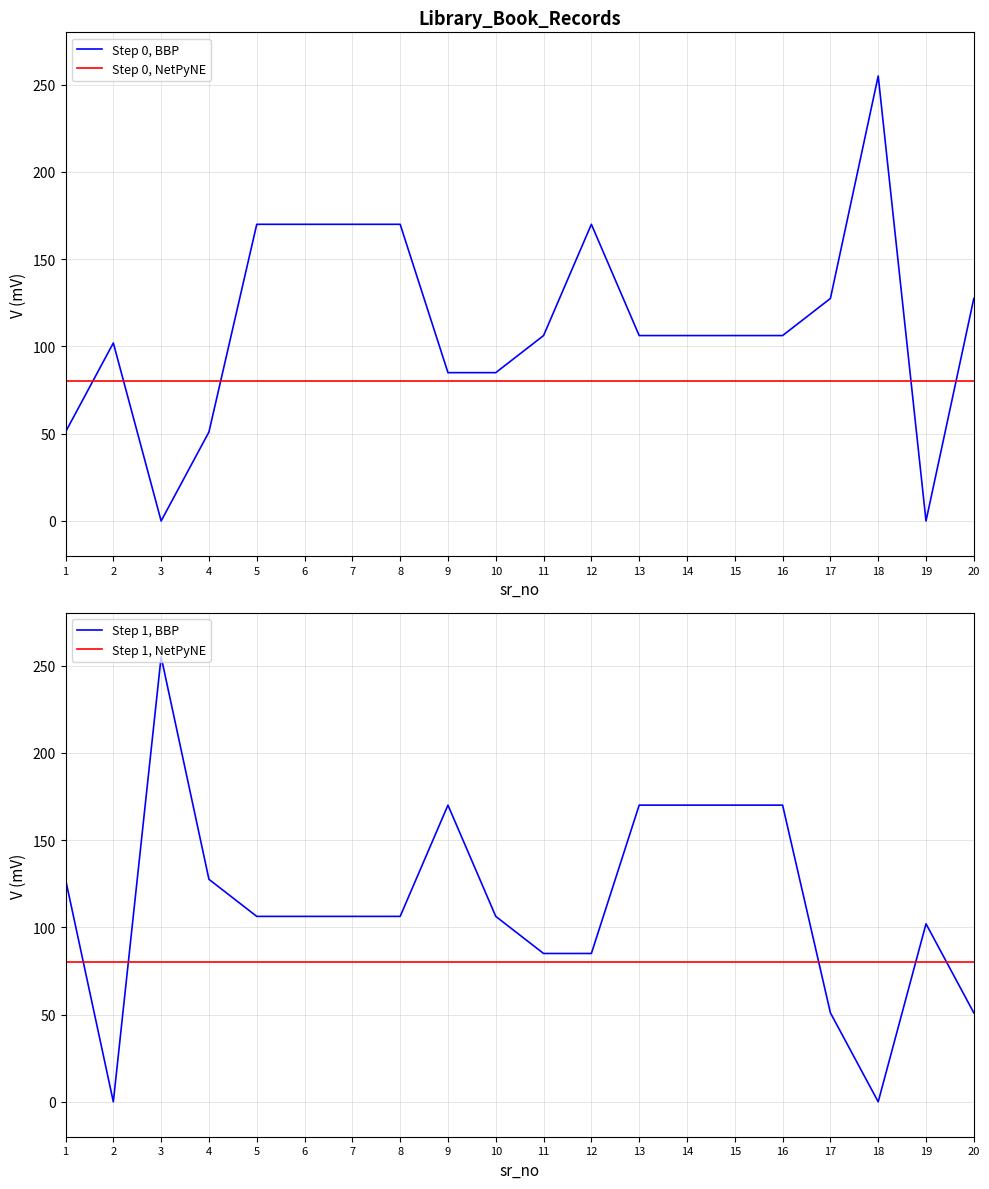

At 6, list the series in order from largest to smallest.

Step 0, BBP, Step 1, BBP, Step 0, NetPyNE, Step 1, NetPyNE